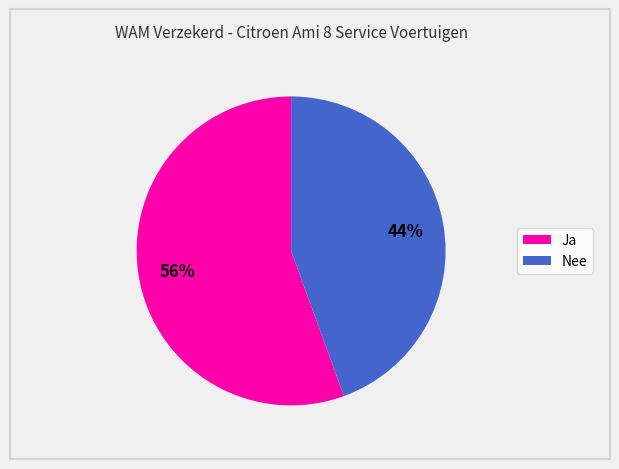

Is it true that Nee is 44% of the pie?

True